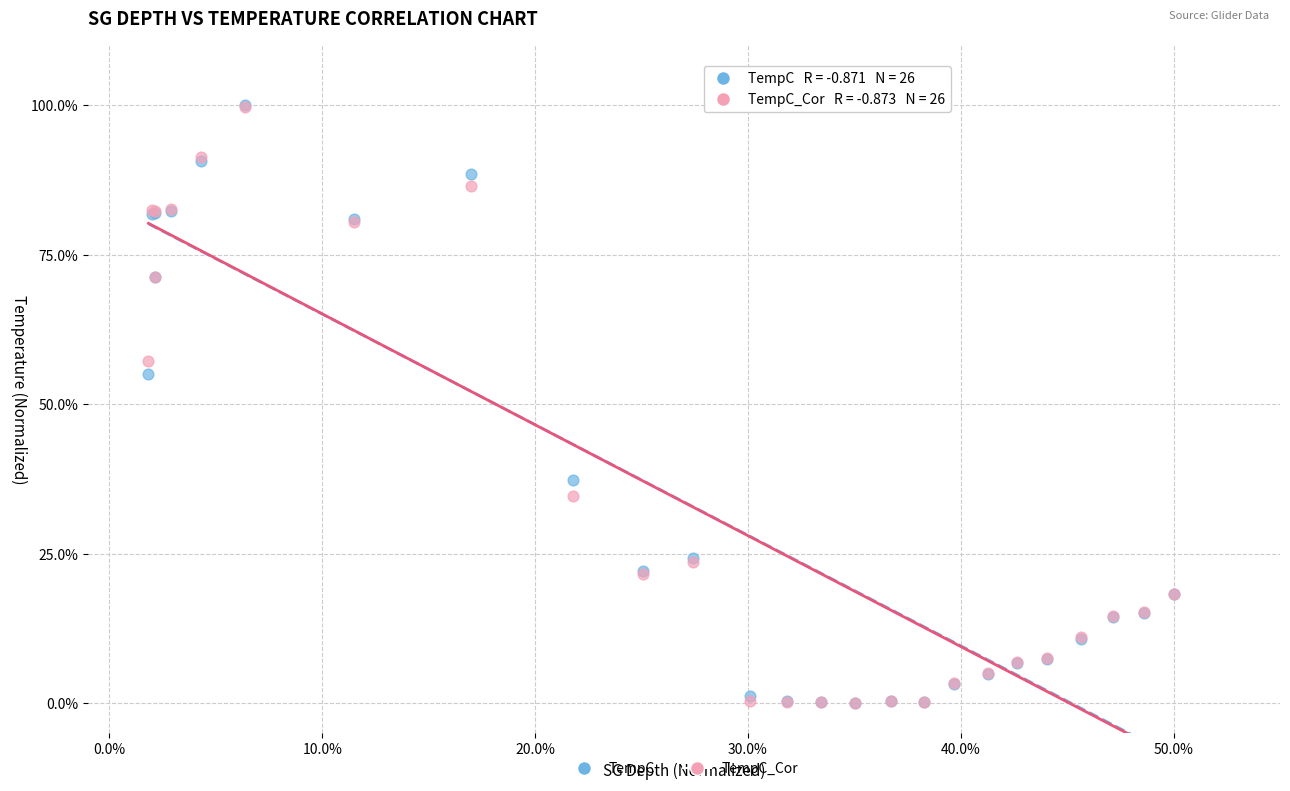

In the TempC_Cor series, what Y value is closest to 49?

57.3